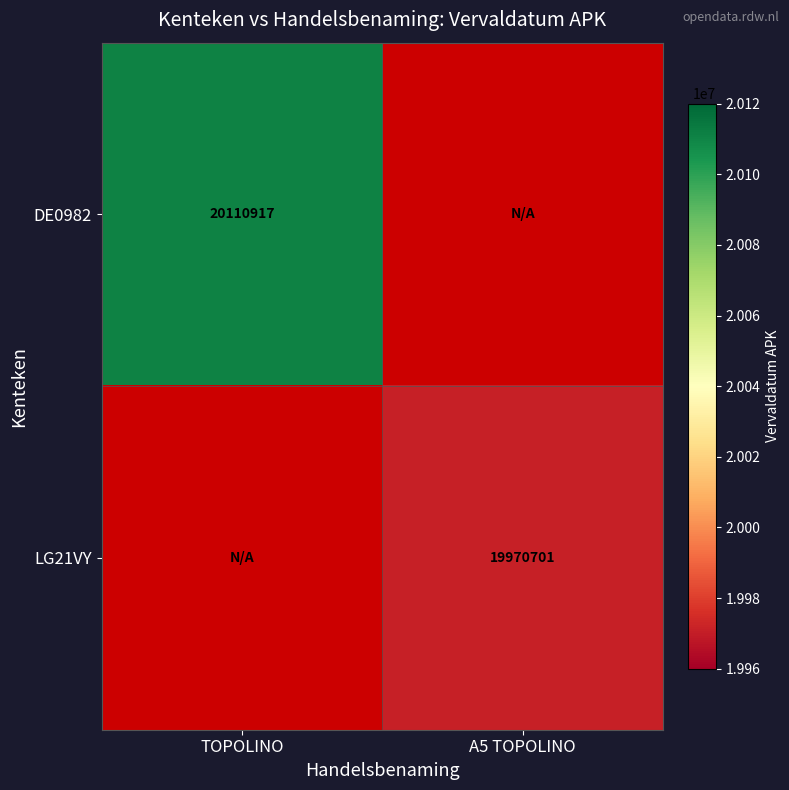

Is it true that DE0982 equals 20110917 at TOPOLINO?

True